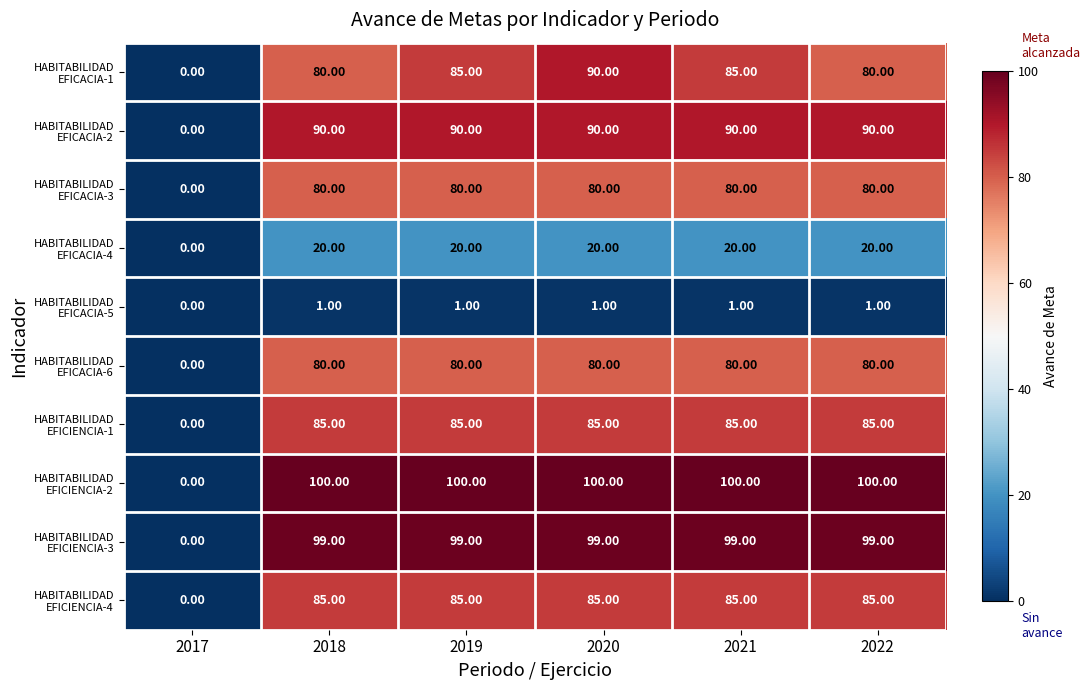

At which category is the sum across all series the highest?

2020